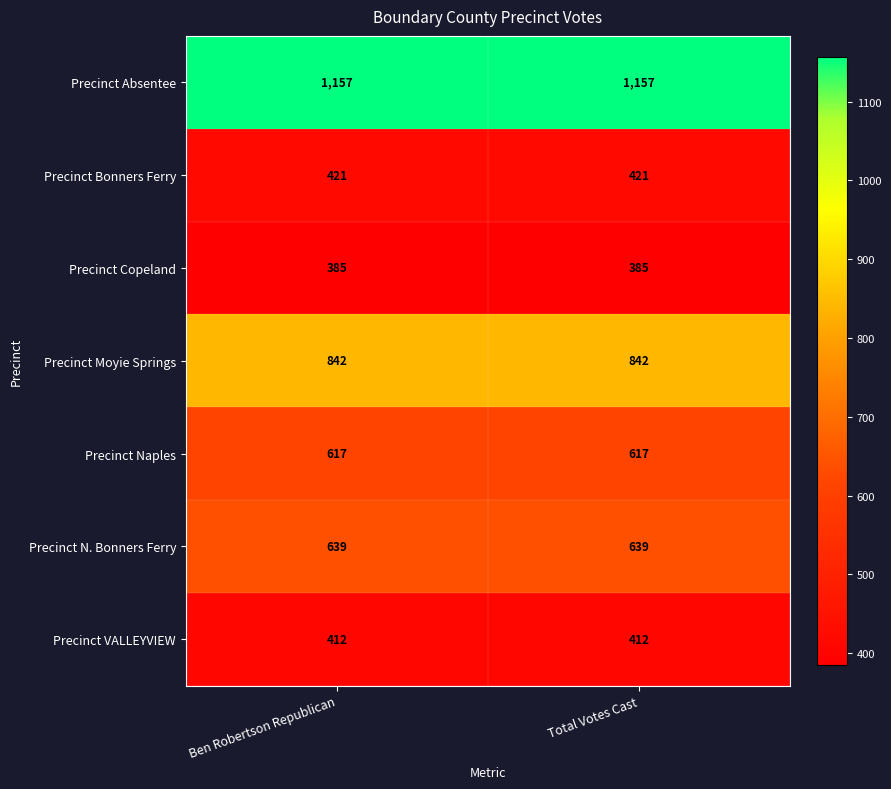

What is the average value of the Precinct Absentee series?

1157